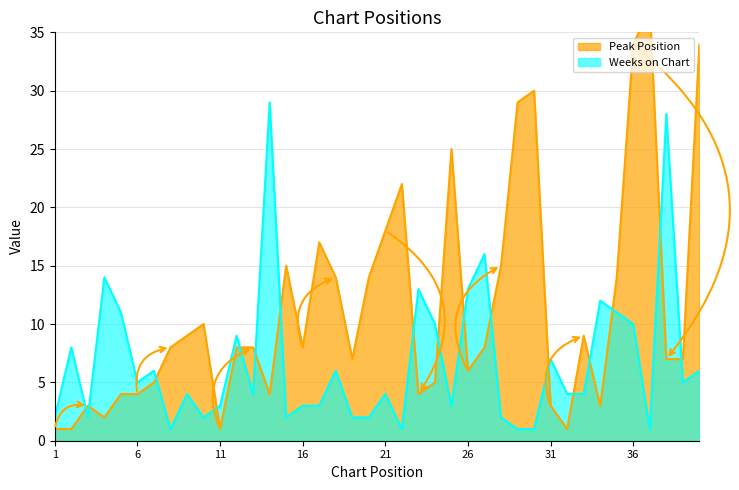

What is the spread (max minus min) of values at 6?

1